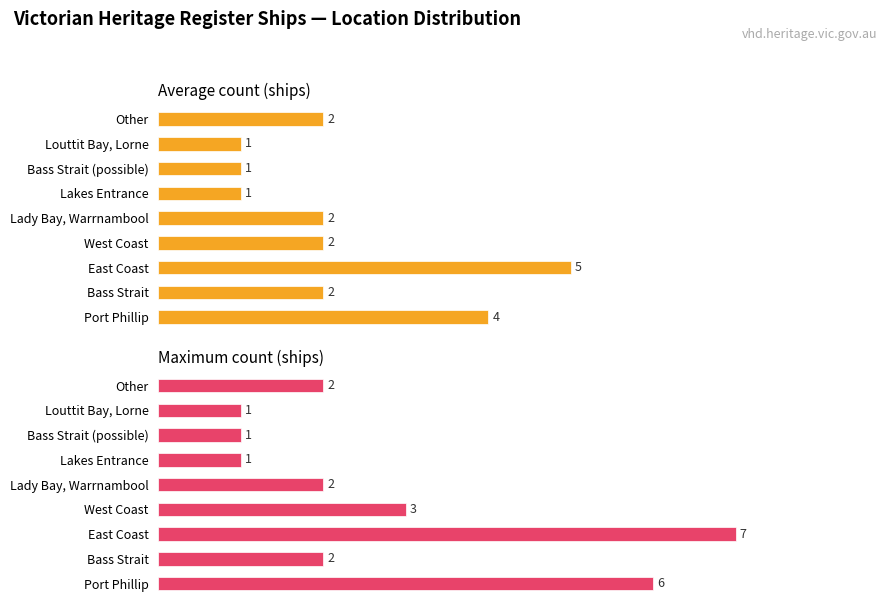

What is the total value across all series at Lady Bay, Warrnambool?

4